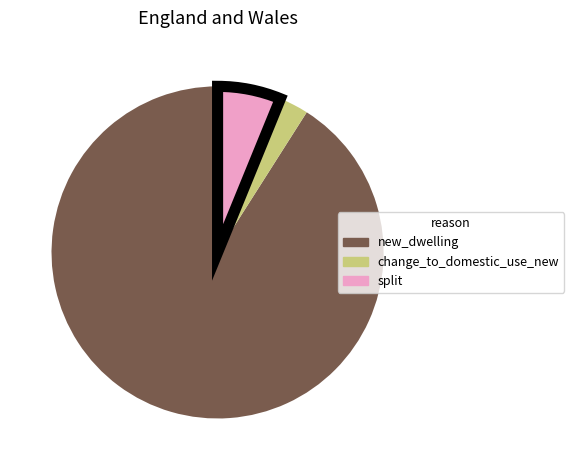

How many segments does this pie chart have?

3